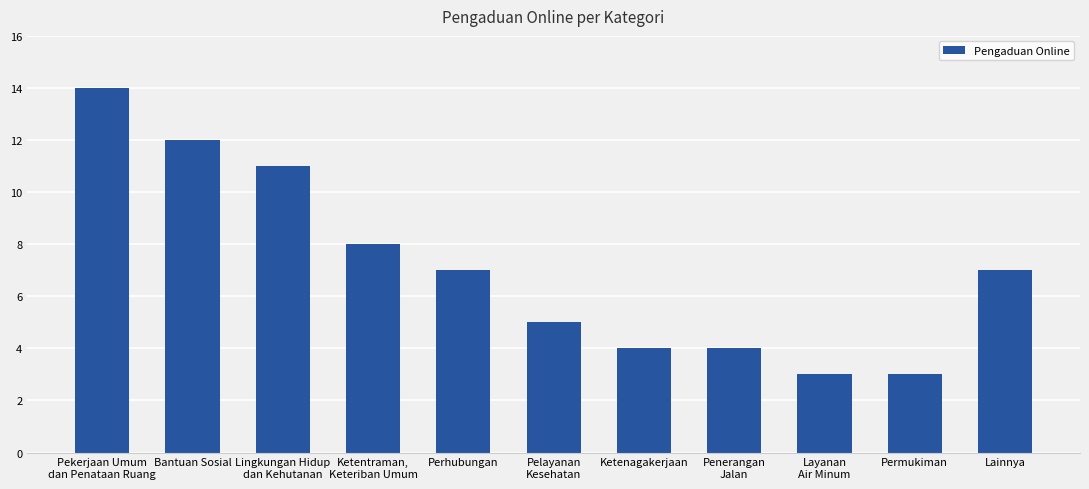

What is the value of the 7th bar from the left?

4